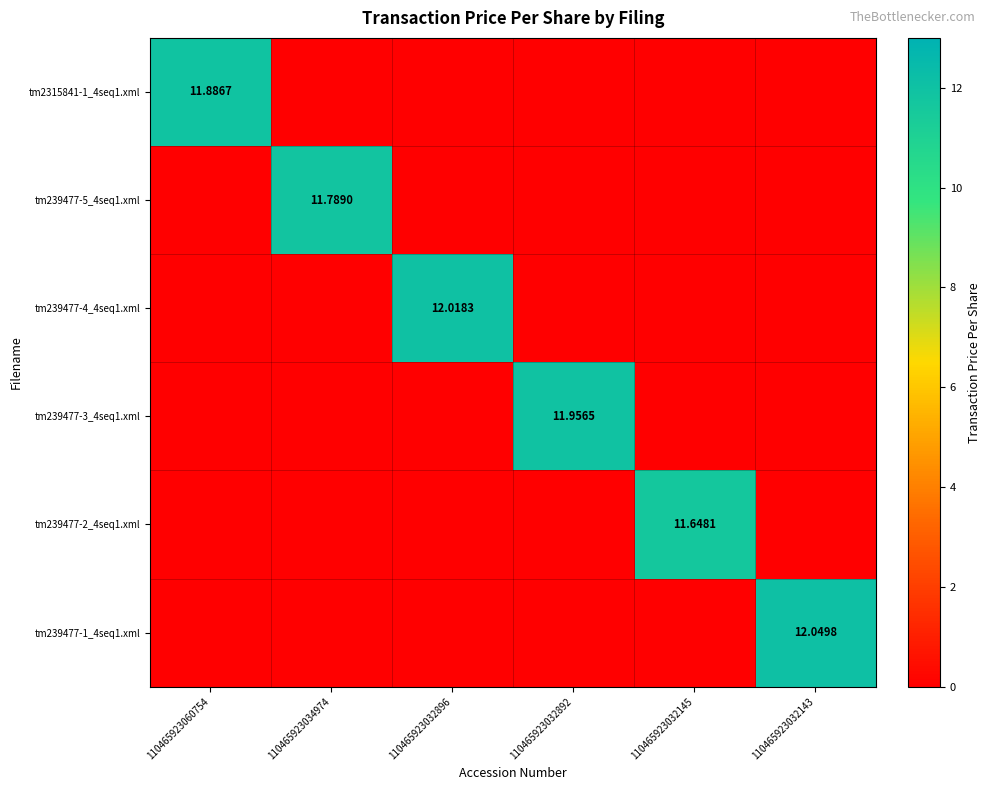

Which category has the highest value in the tm239477-5_4seq1.xml series?

110465923034974